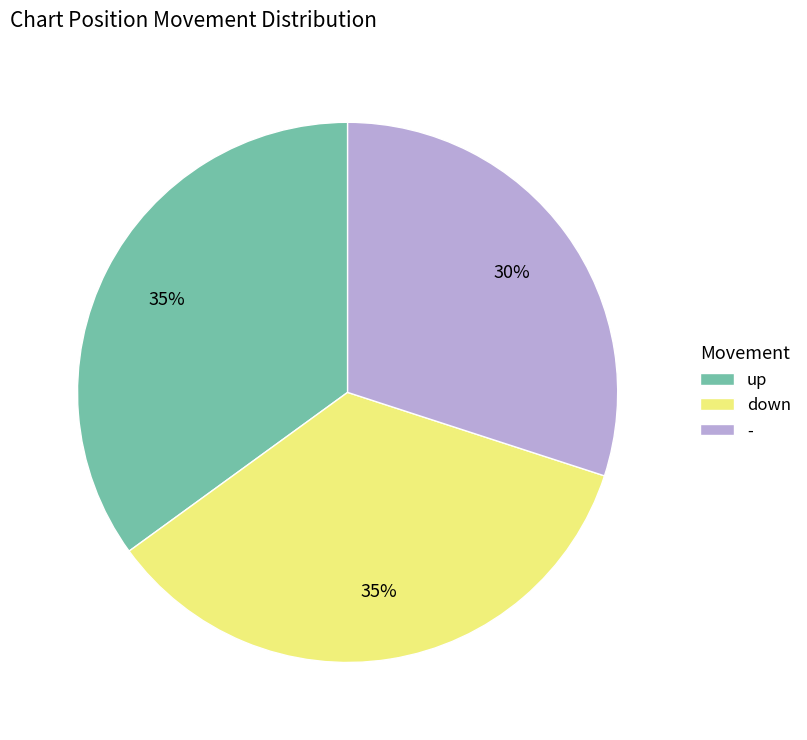

What percentage is the - slice, to the nearest percent?

30%